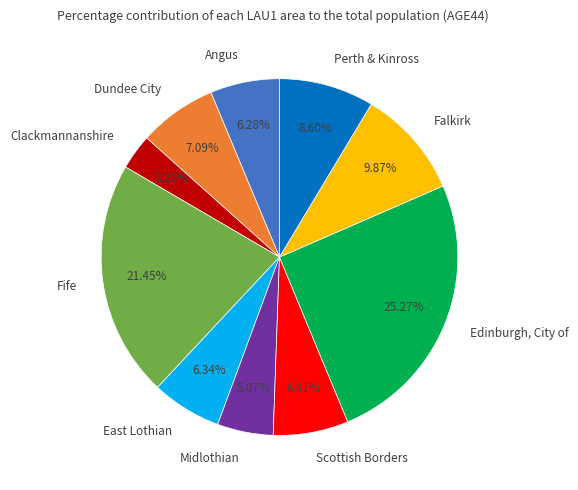

What is the largest slice in the pie chart?

Edinburgh, City of